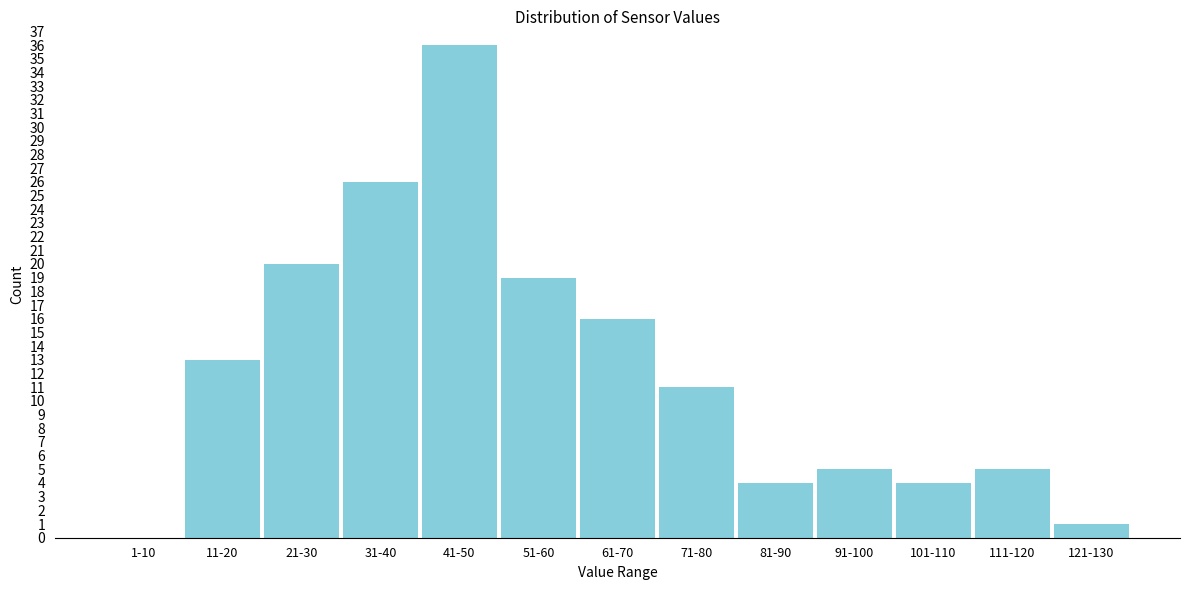

Reading right to left, list all the values displayed in this chart.

121-130=1	111-120=5	101-110=4	91-100=5	81-90=4	71-80=11	61-70=16	51-60=19	41-50=36	31-40=26	21-30=20	11-20=13	1-10=0